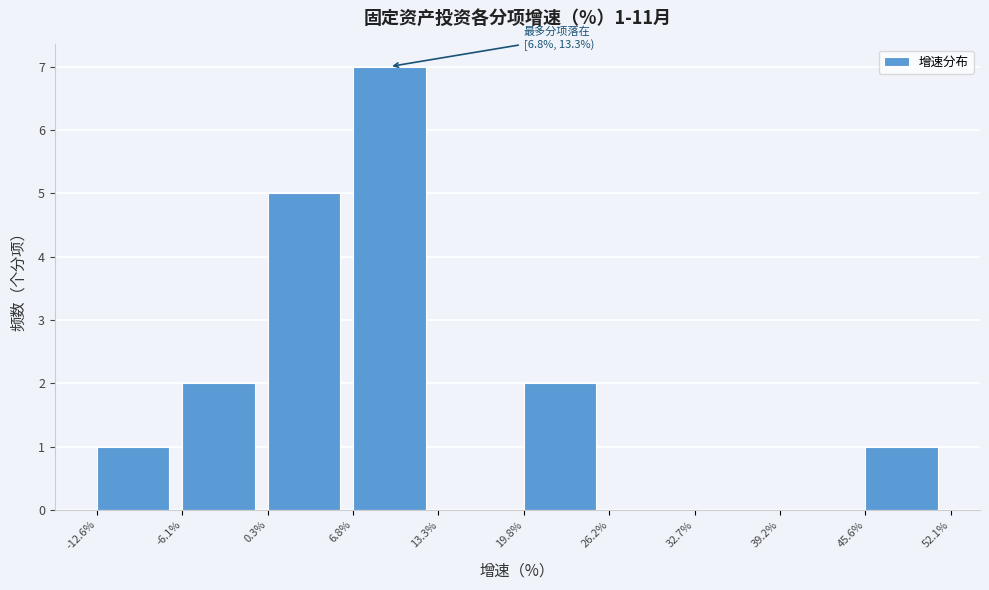

Which range on the x-axis has the tallest bar?

6.8% to 13.3%